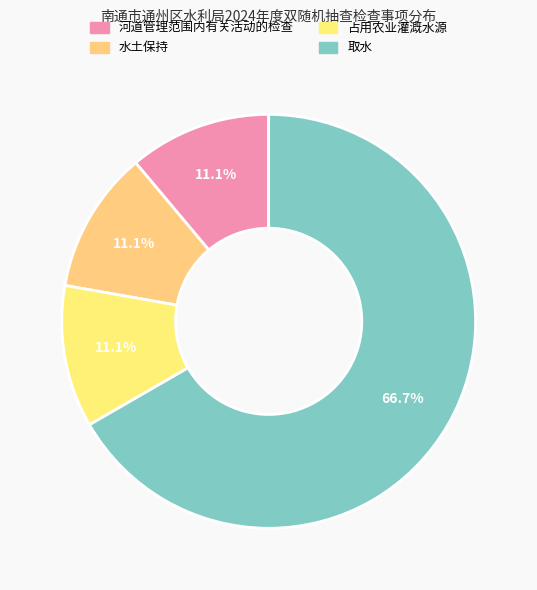

Which category accounts for the majority?

取水